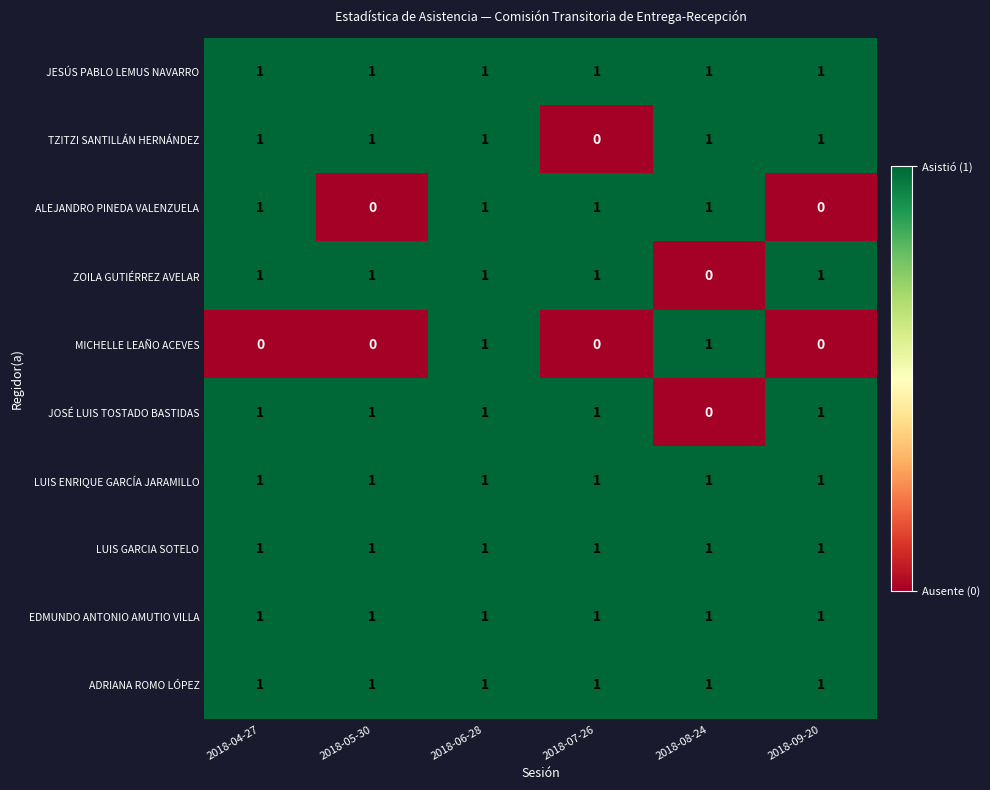

How many categories are shown in the chart?

6